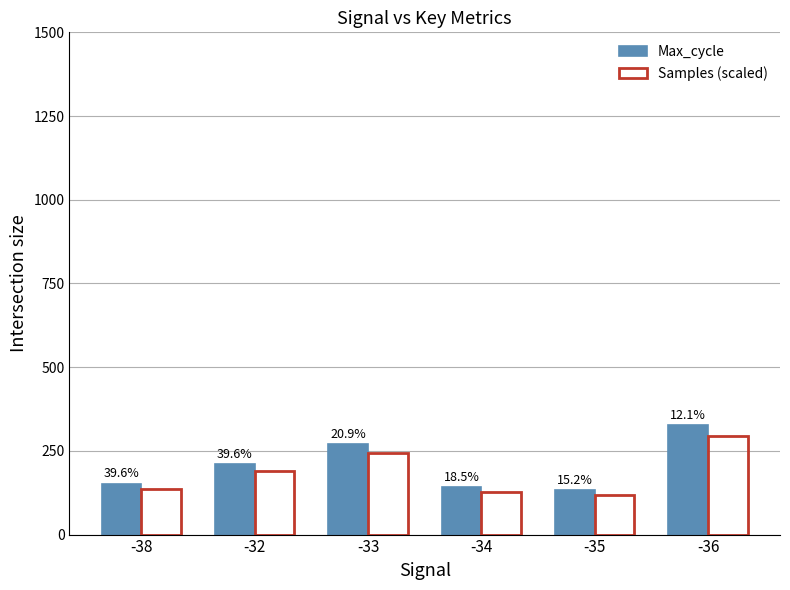

Does the chart contain stacked bars?

No